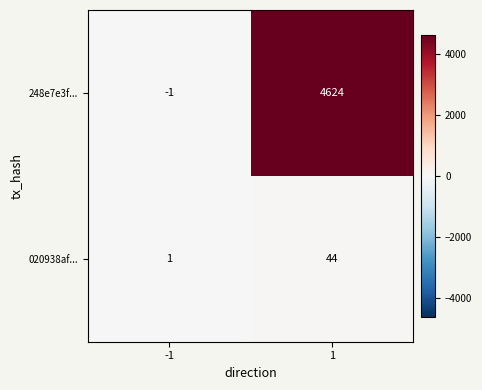

Rank the series by their average value, from lowest to highest.

020938af..., 248e7e3f...